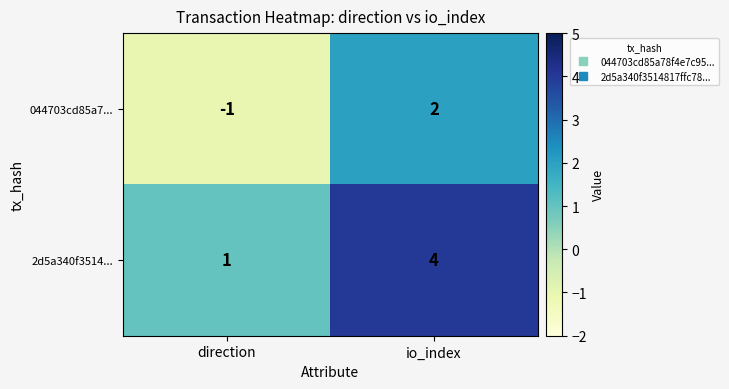

Is the value of 2d5a340f3514... at direction greater than the value of 044703cd85a7... at direction?

Yes